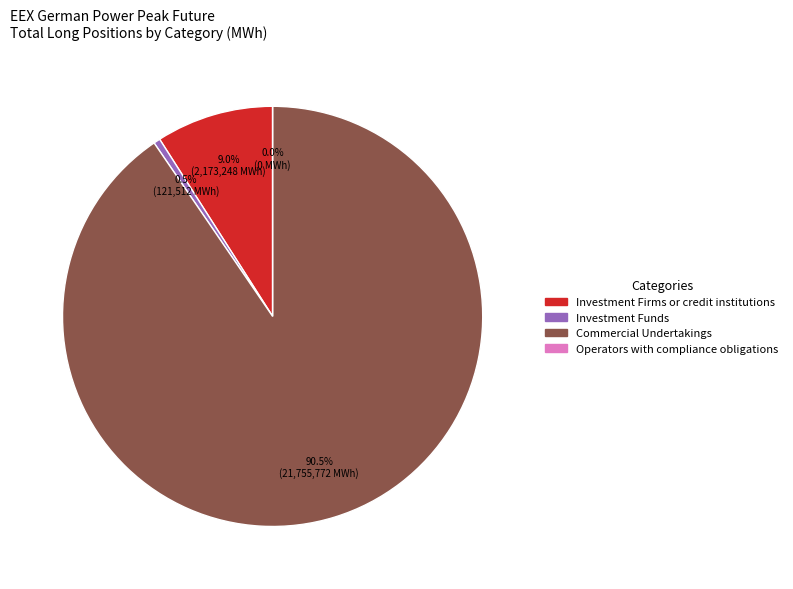

Rank the categories by value from highest to lowest.

Commercial Undertakings, Investment Firms or credit institutions, Investment Funds, Operators with compliance obligations